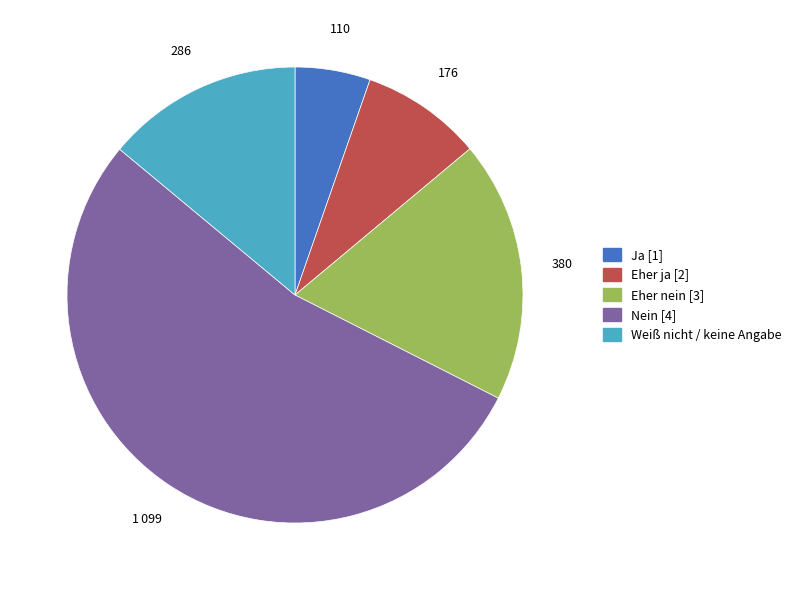

Is the sum of Eher ja [2] and Weiß nicht / keine Angabe greater than half?

No